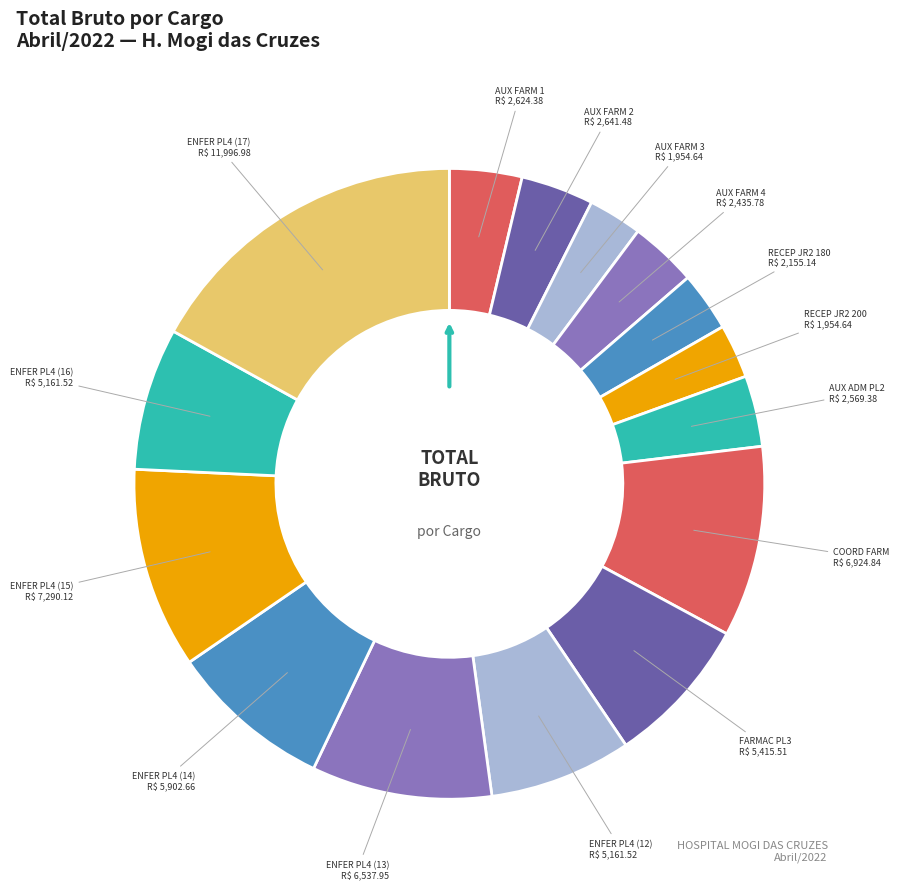

Count the number of slices in the pie.

15